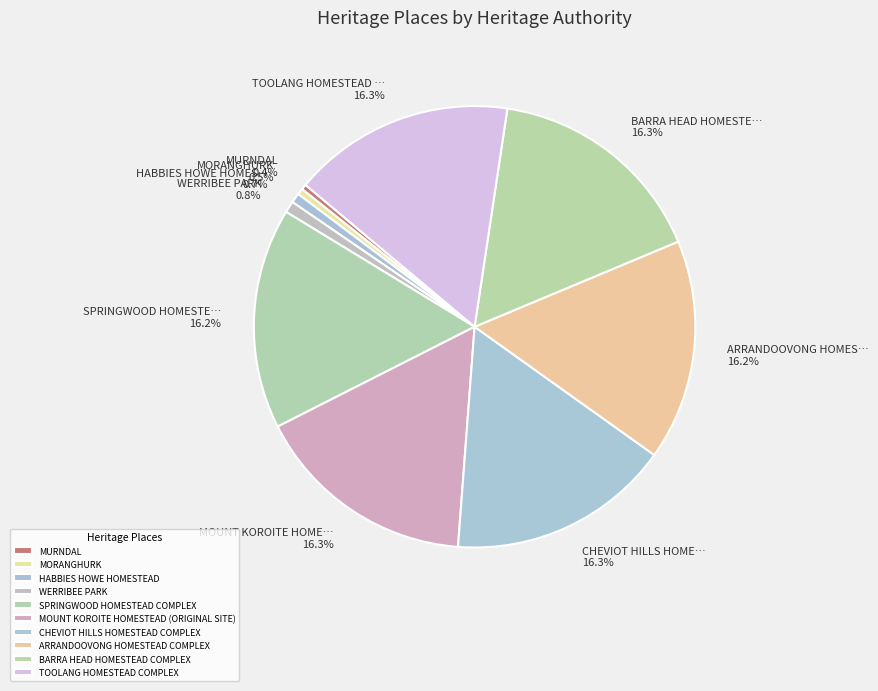

To the nearest percent, what portion does TOOLANG HOMESTEAD COMPLEX represent?

16%